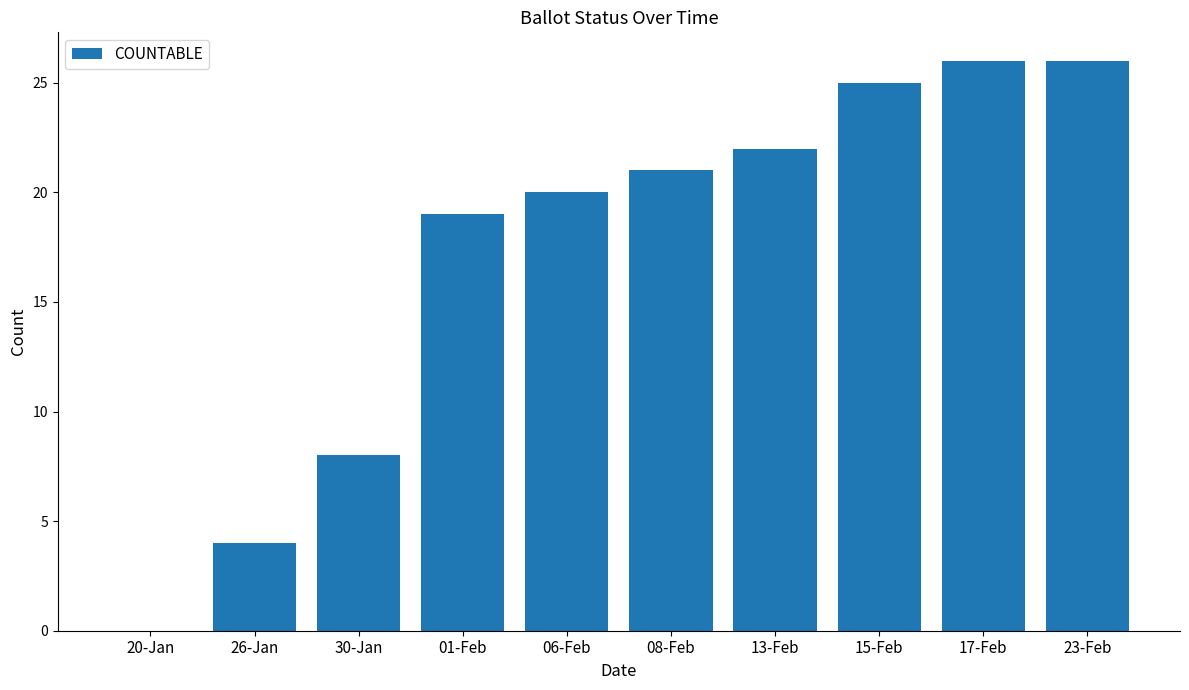

What is the sum of the values at 30-Jan and 15-Feb?

33